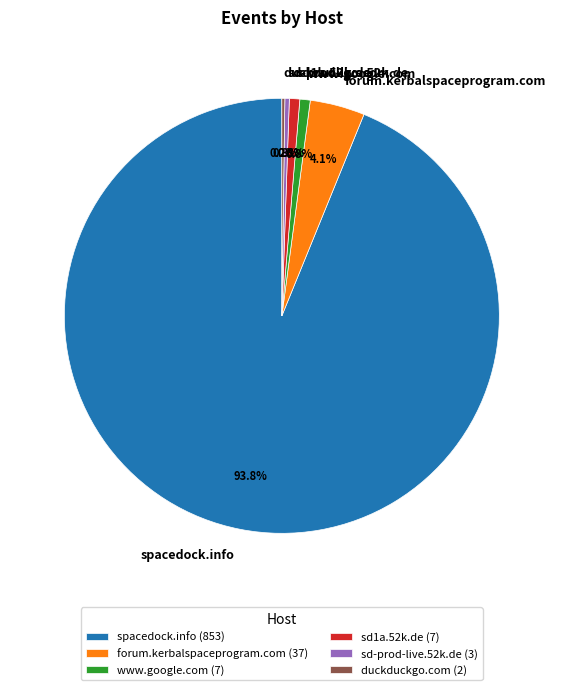

Does spacedock.info represent more than half of the total?

Yes